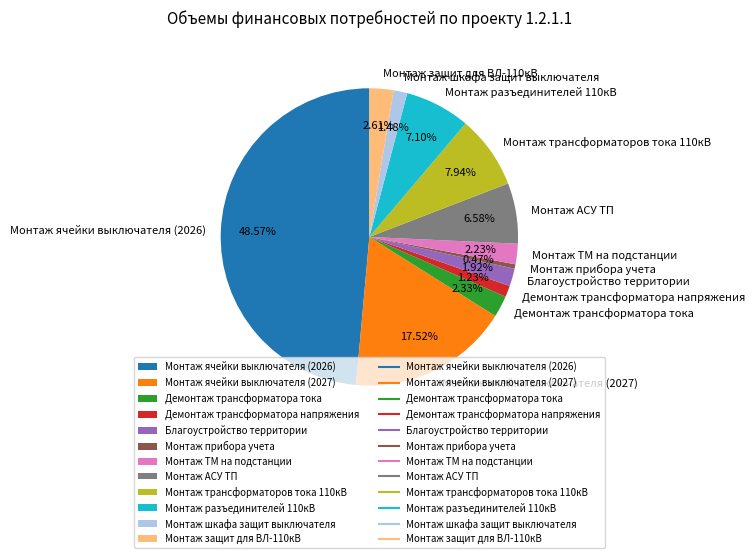

Approximately how many times larger is the value at Монтаж АСУ ТП compared to Демонтаж трансформатора напряжения?

5.3